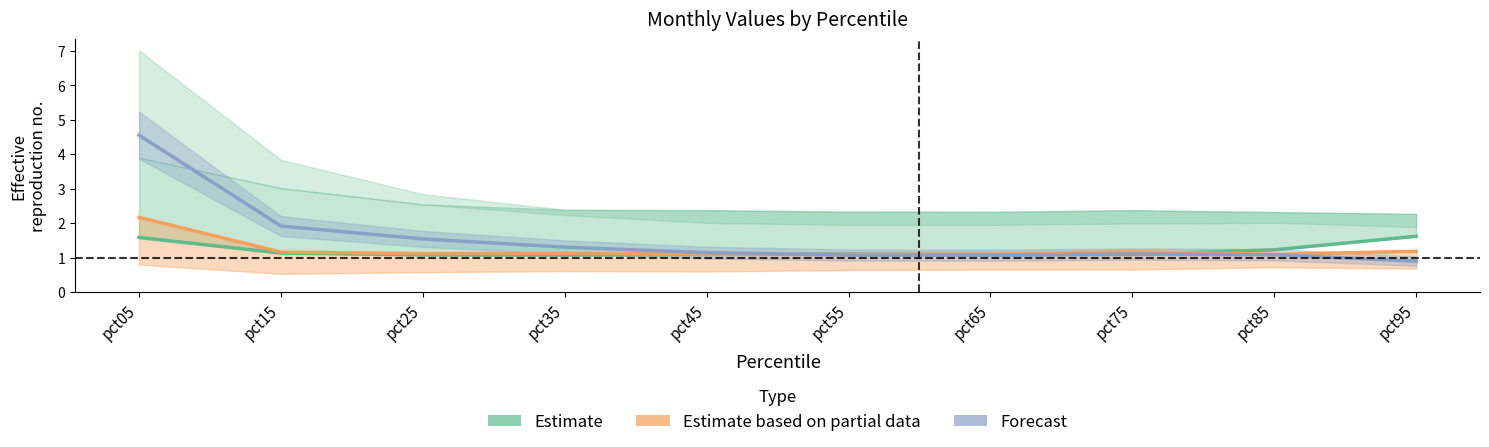

Which series ends up on top after the final intersection of Forecast and Estimate?

Estimate